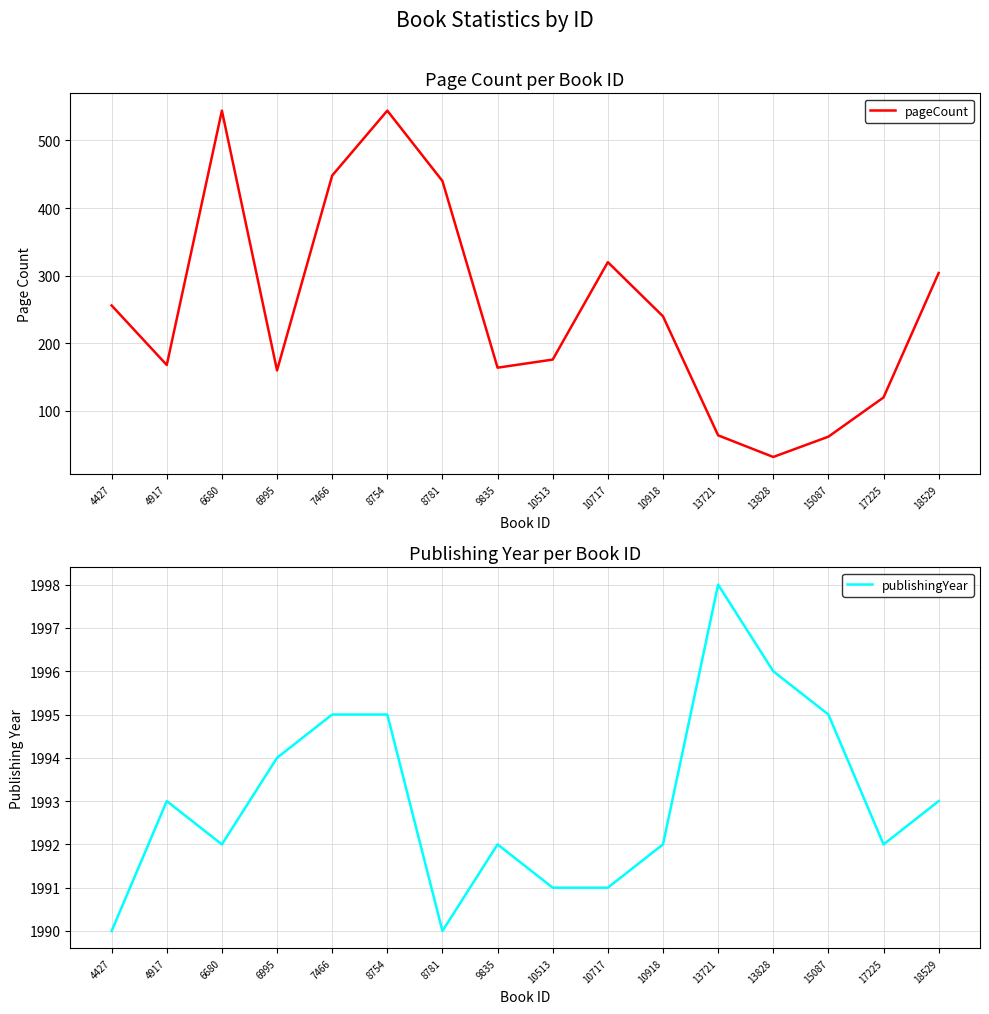

At which label is publishingYear closest to 1994?

6995